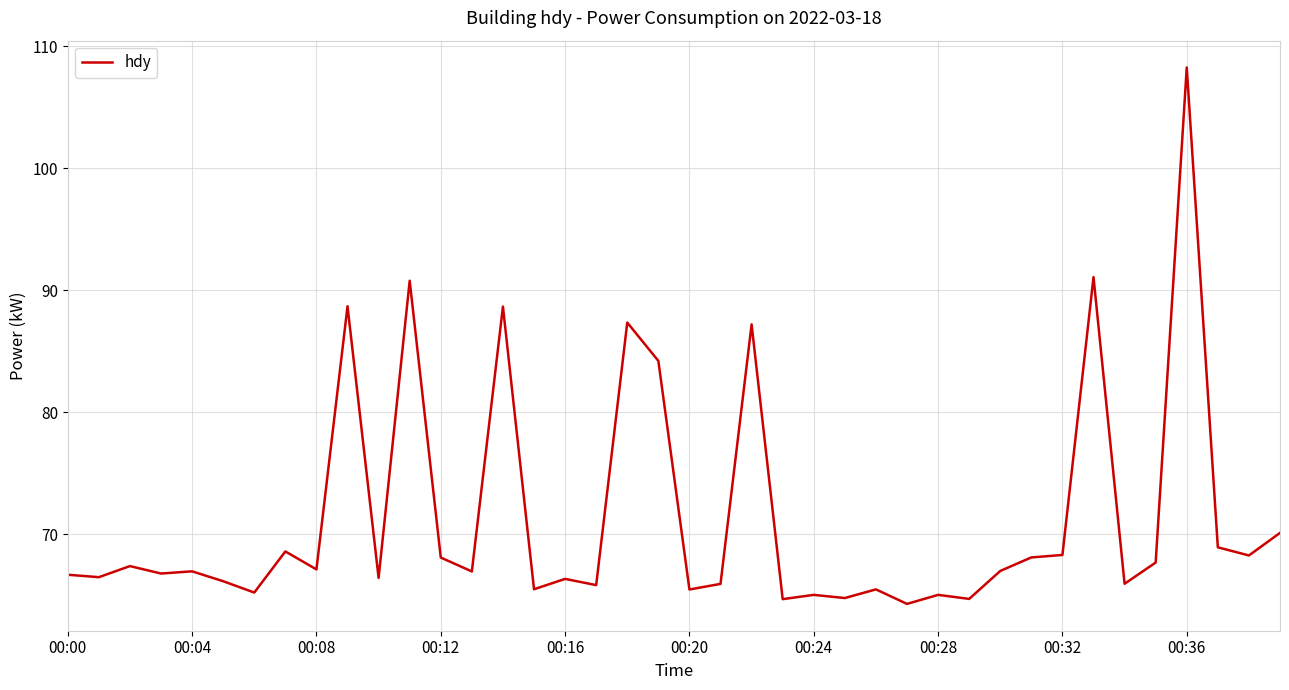

What is the maximum value shown in the chart?

108.3